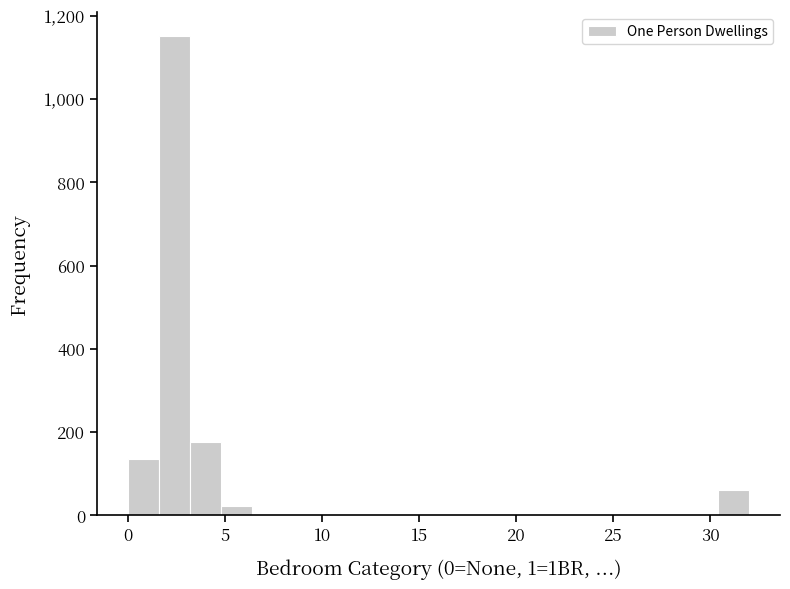

Read against the x-axis, roughly where is the centre of the tallest bar?

2.5